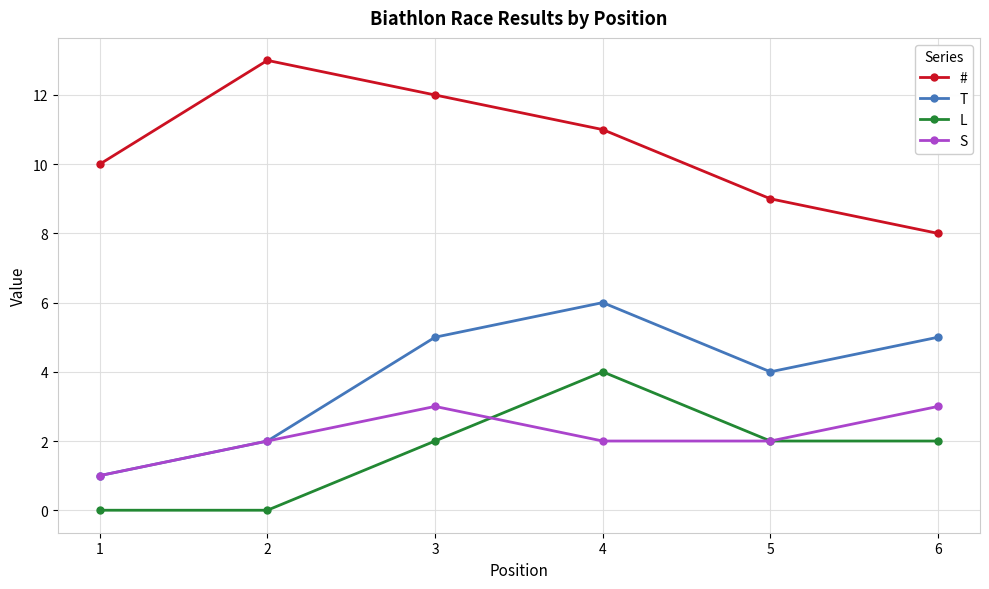

Between 2 and 6, which series saw the biggest shift?

#